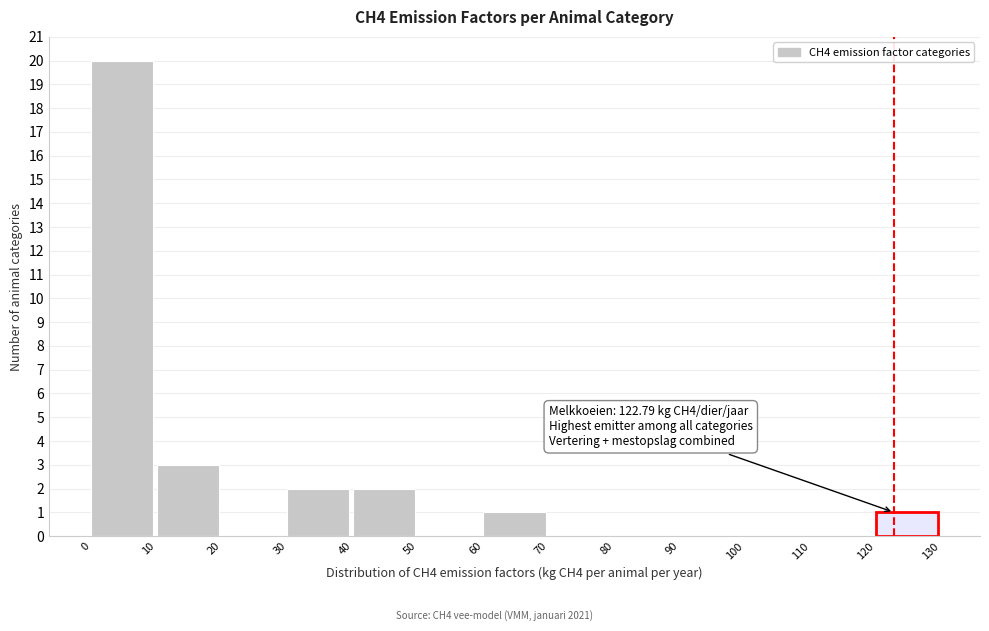

Which range on the x-axis has the tallest bar?

0 to 10